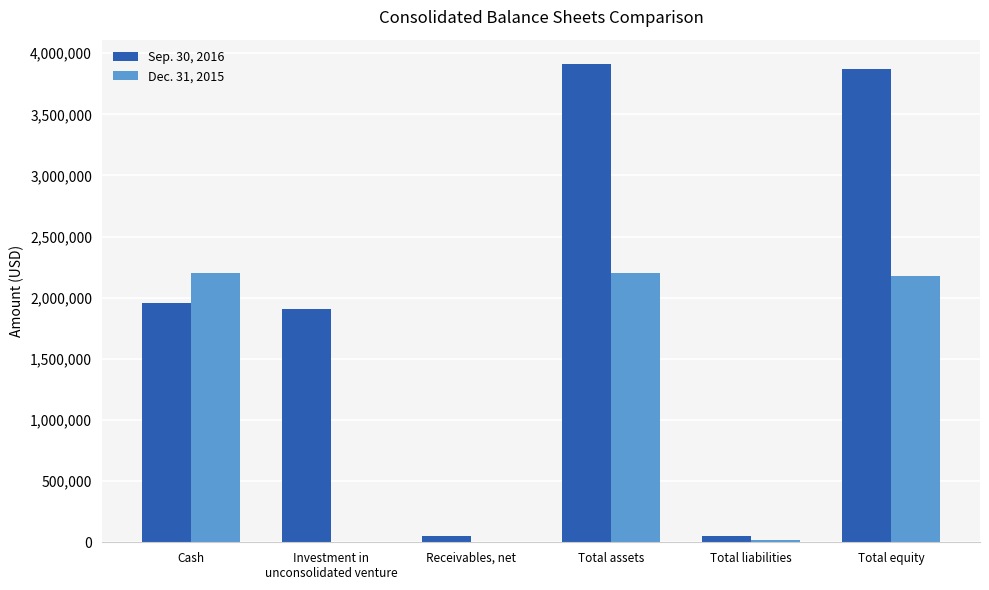

At which category is the sum across all series the highest?

Total assets